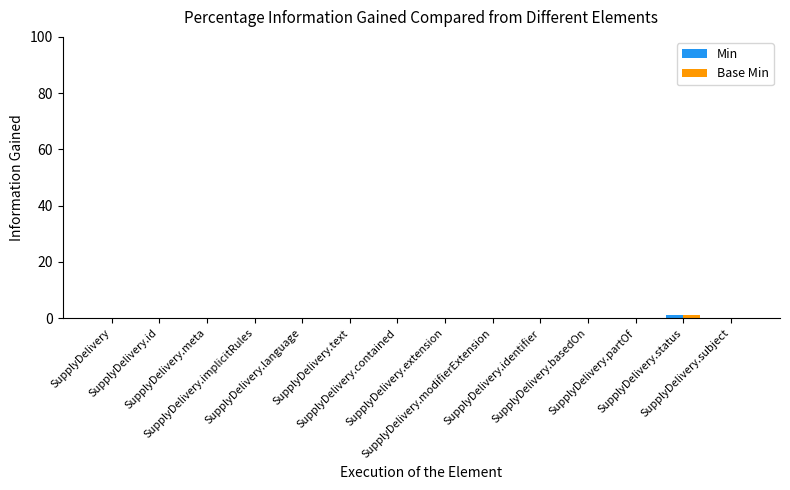

Reading left to right, list all the values displayed in this chart.

Min: 0	0	0	0	0	0	0	0	0	0	0	0	1	0
Base Min: 0	0	0	0	0	0	0	0	0	0	0	0	1	0